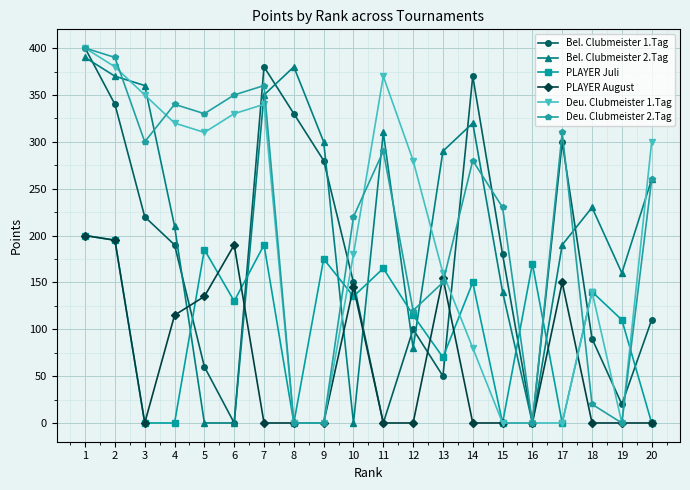

Reading left to right, what are all the values shown in this chart?

Bel. Clubmeister 1.Tag: 400	340	220	190	60	0	380	330	280	150	0	100	50	370	180	0	300	90	20	110
Bel. Clubmeister 2.Tag: 390	370	360	210	0	0	350	380	300	0	310	80	290	320	140	0	190	230	160	260
PLAYER Juli: 200	195	0	0	185	130	190	0	175	135	165	115	70	150	0	170	0	140	110	0
PLAYER August: 200	195	0	115	135	190	0	0	0	145	0	0	155	0	0	0	150	0	0	0
Deu. Clubmeister 1.Tag: 400	380	350	320	310	330	340	0	0	180	370	280	160	80	0	0	0	140	0	300
Deu. Clubmeister 2.Tag: 400	390	300	340	330	350	360	0	0	220	290	120	150	280	230	0	310	20	0	260